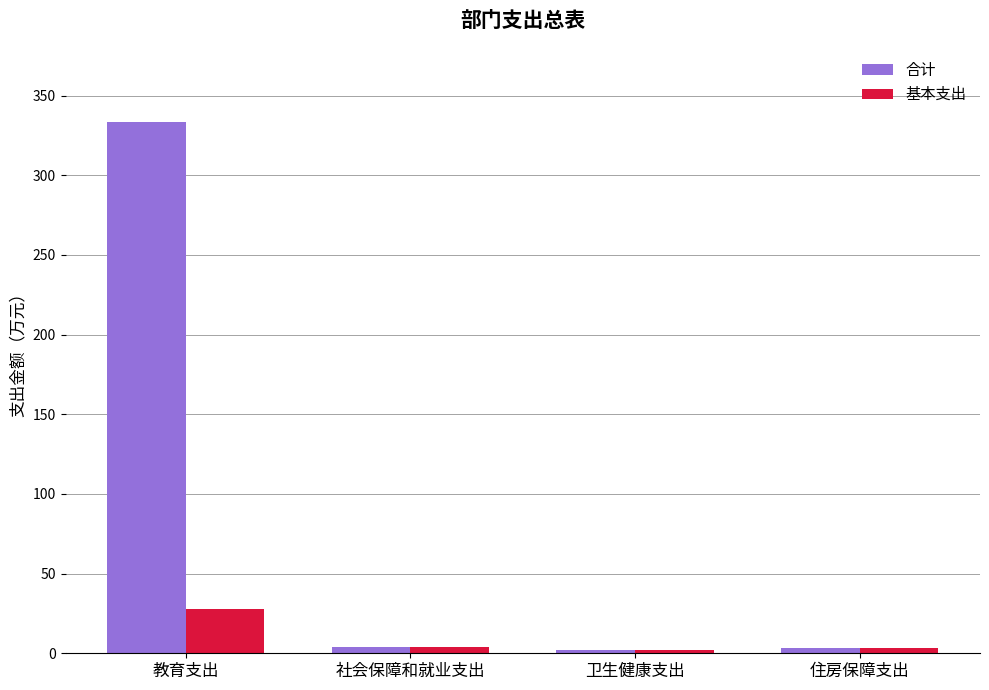

Count the number of data series in this chart.

2